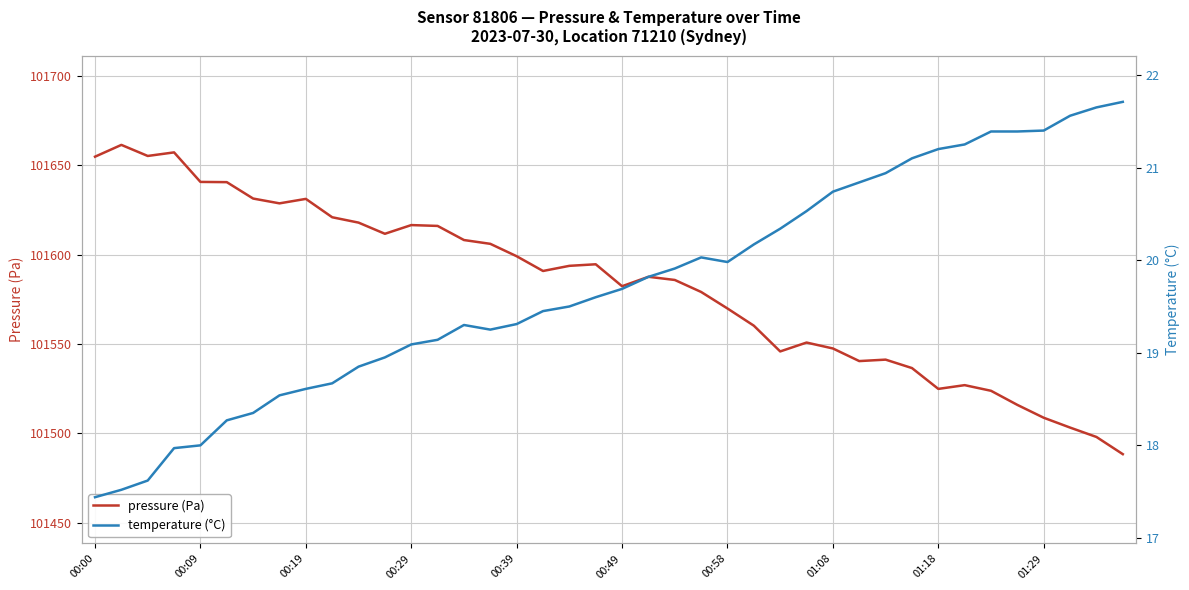

Reading left to right, list all the values displayed in this chart.

pressure (Pa): 101654.8	101661.4	101655.2	101657.2	101640.7	101640.6	101631.4	101628.7	101631.2	101620.9	101617.9	101611.7	101616.5	101616.1	101608.2	101606.0	101599.1	101590.8	101593.7	101594.6	101582.3	101587.6	101585.8	101579.1	101569.8	101560.2	101545.8	101550.8	101547.5	101540.4	101541.2	101536.5	101524.8	101526.9	101523.8	101515.9	101508.7	101503.2	101497.9	101488.3
temperature (°C): 17.4	17.5	17.6	18.0	18.0	18.3	18.4	18.5	18.6	18.7	18.9	18.9	19.1	19.1	19.3	19.2	19.3	19.4	19.5	19.6	19.7	19.8	19.9	20.0	20.0	20.2	20.3	20.5	20.7	20.8	20.9	21.1	21.2	21.2	21.4	21.4	21.4	21.6	21.6	21.7